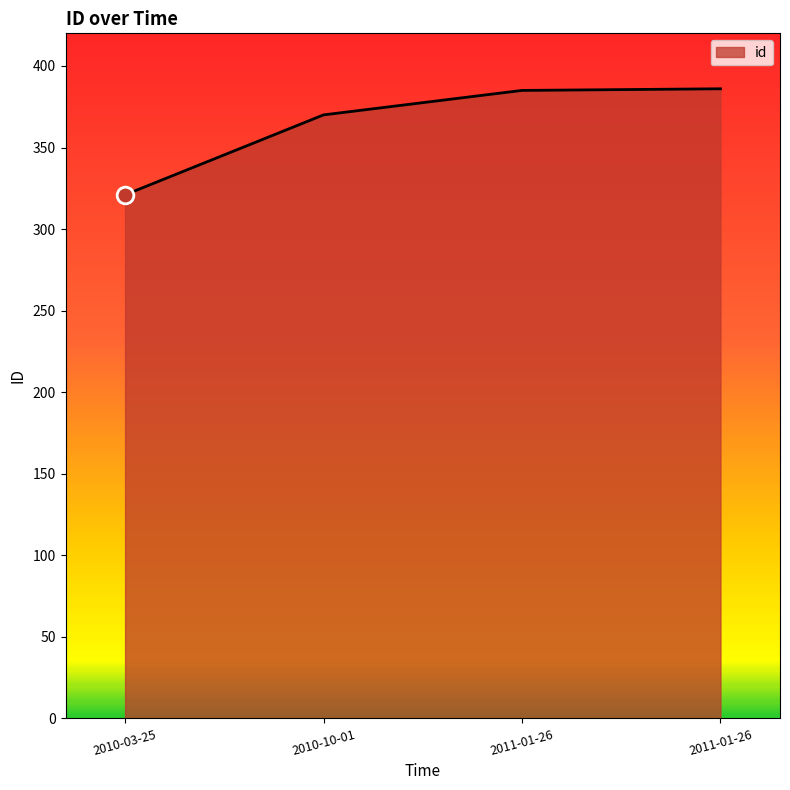

Where is the data nearest to the value 353?

2010-10-01